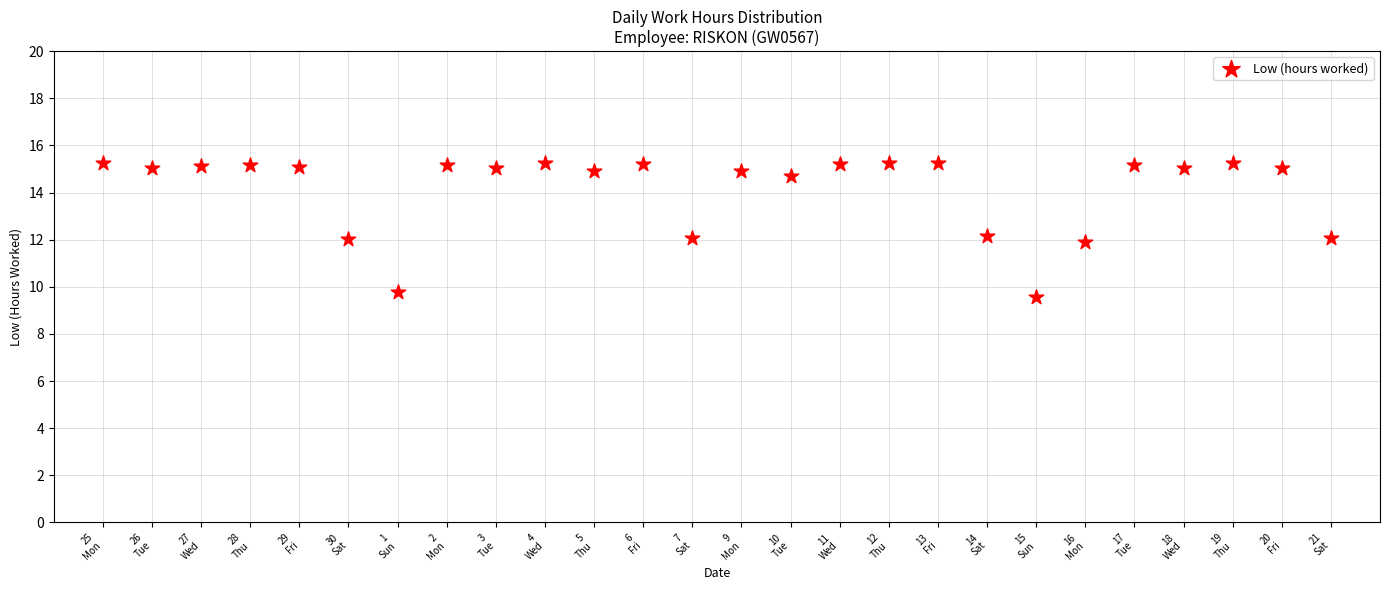

What is the range of Y values (max minus min)?

5.7